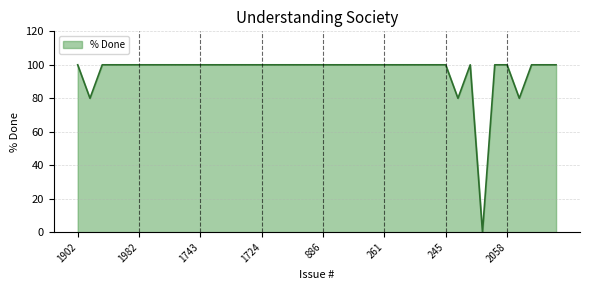

What is the average value?

96